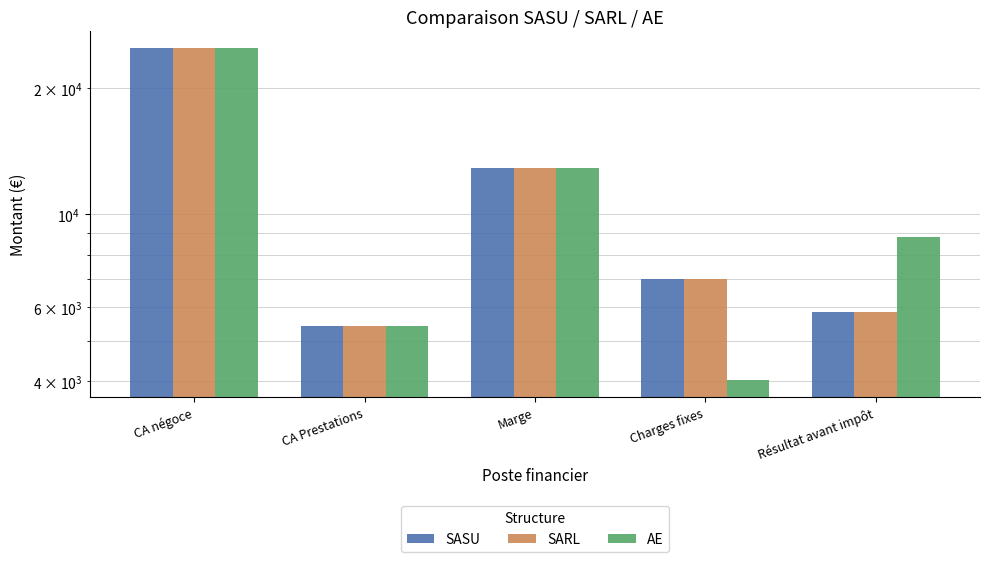

What is the difference between the highest and lowest values at Charges fixes?

3000.0